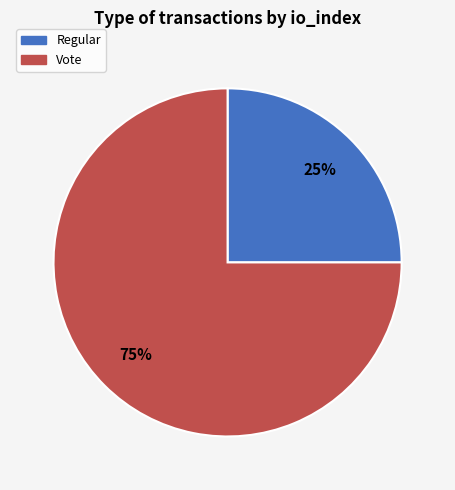

Does Regular account for over 50% of the chart?

No